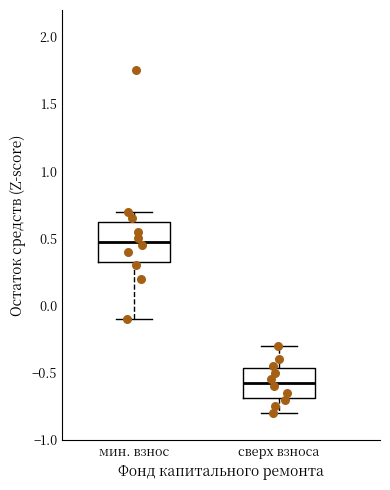

Reading left to right, read every box against the y-axis: the position of its median line, the range the box covers, and the ends of its whiskers. The values are not printed on the chart, so give them approximately, as read against the axis.

мин. взнос: median 0.50, box 0.35 to 0.65, whiskers -0.10 to 0.70
сверх взноса: median -0.55, box -0.70 to -0.45, whiskers -0.80 to -0.30